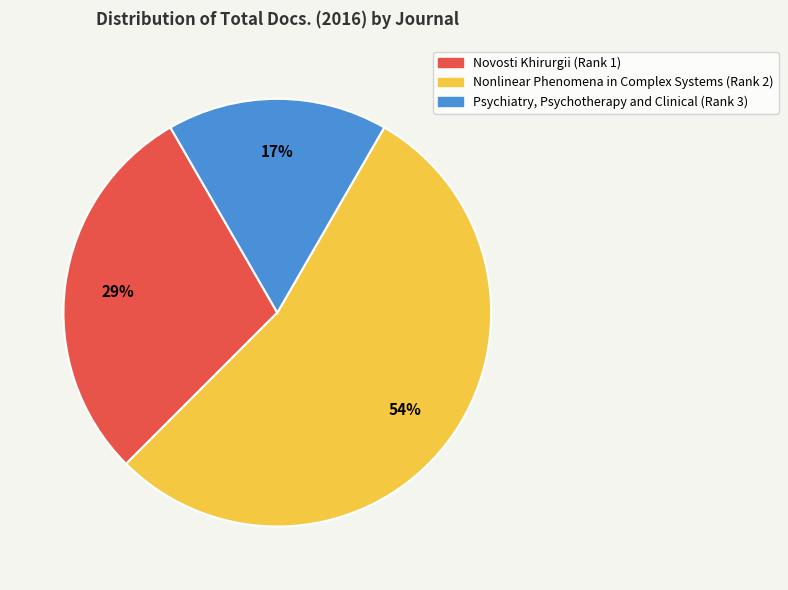

To the nearest percent, what portion does Novosti Khirurgii (Rank 1) represent?

29%